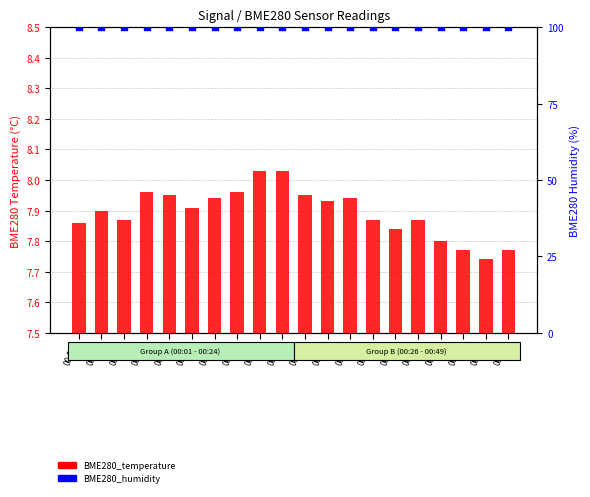

What is the total value across all series at 00:19?

108.0